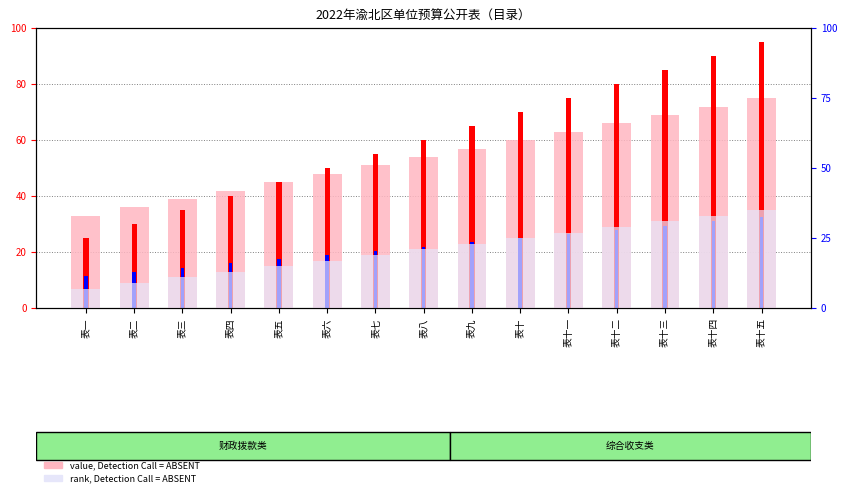

What is the value of the count bar at the 13th from the left?

85.0